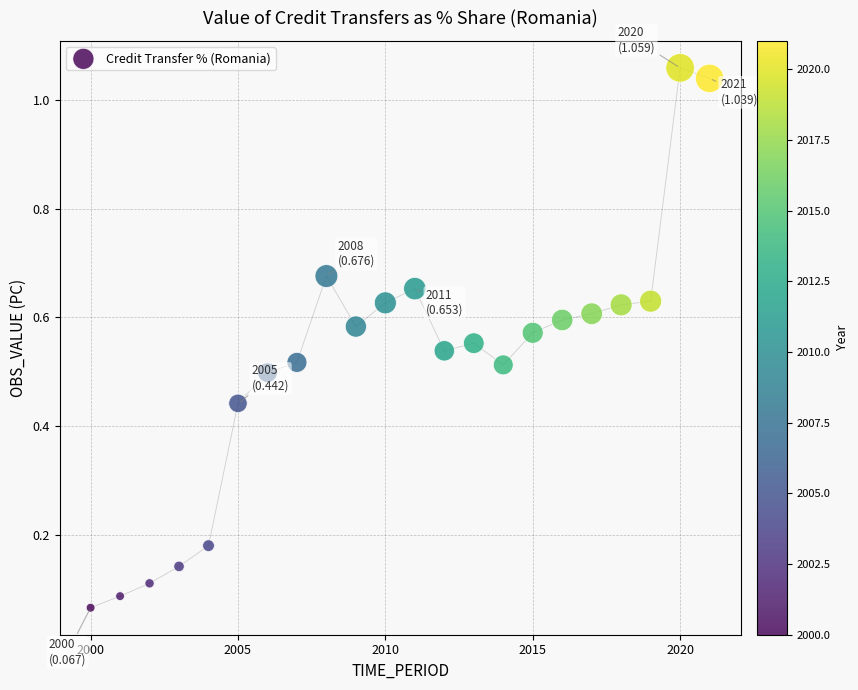

What is the range of X values (max minus min)?

21.0